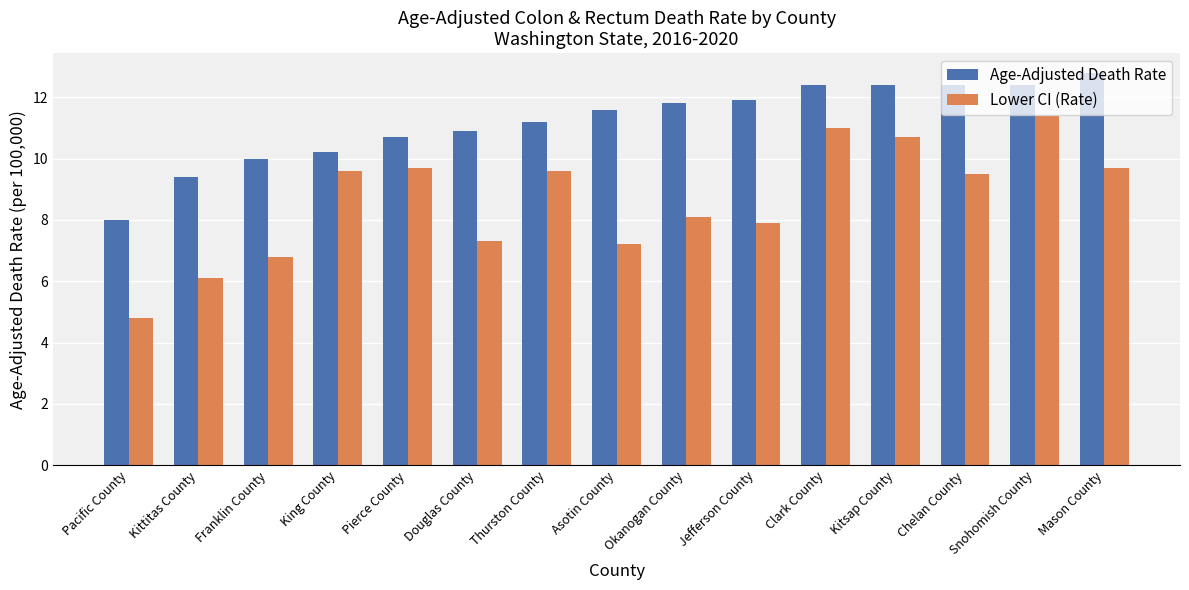

How many groups of bars are there?

15